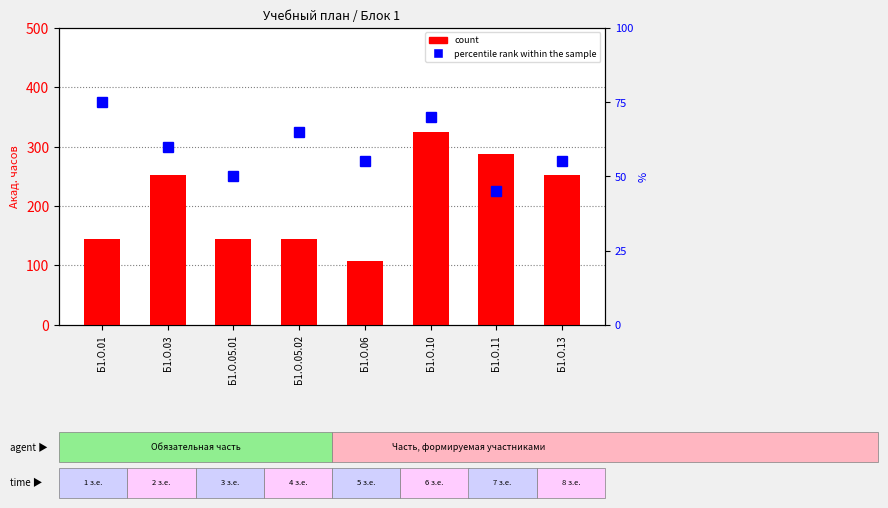

Reading right to left, list all the values displayed in this chart.

count: 252	288	324	108	144	144	252	144
percentile rank within the sample: 55	45	70	55	65	50	60	75